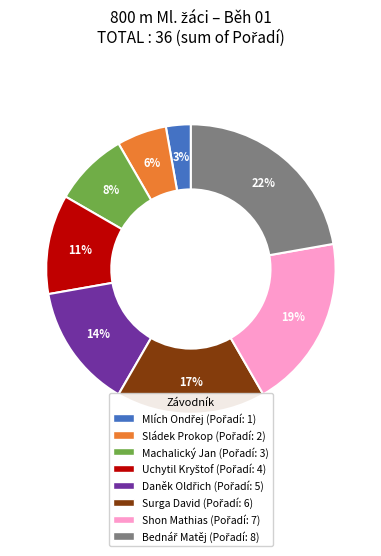

To the nearest percent, what percentage of the pie is Machalický Jan?

8%